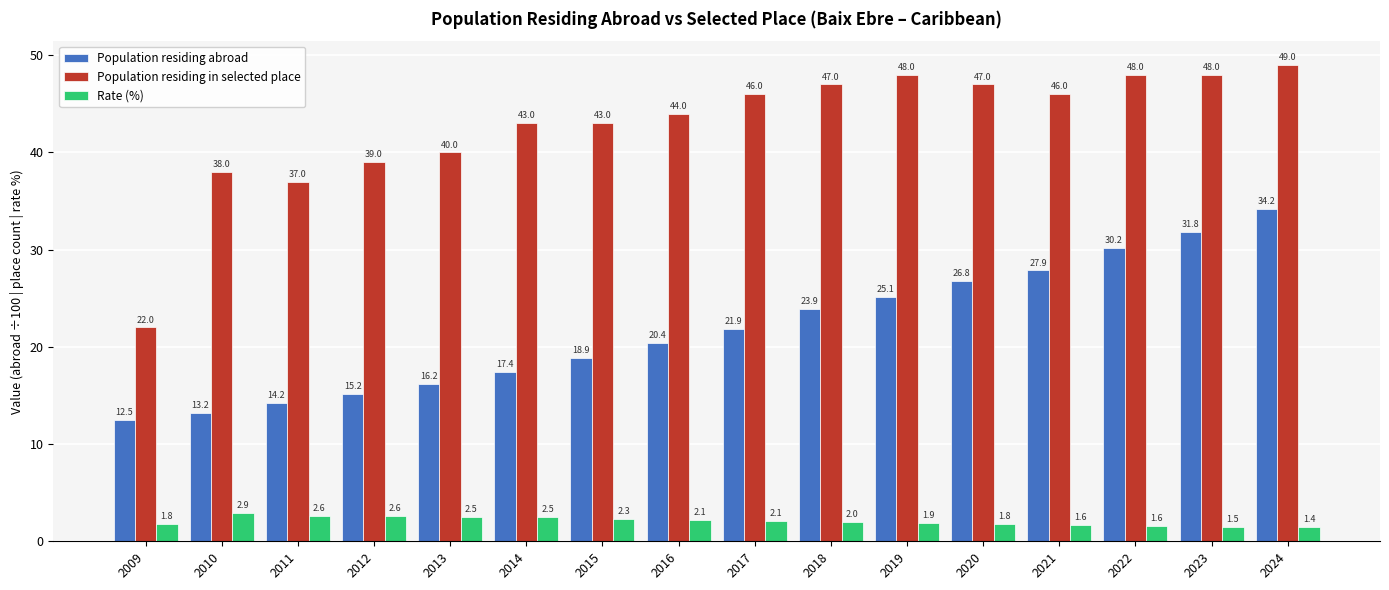

List the labels in order of Population residing abroad value, smallest first.

2009, 2010, 2011, 2012, 2013, 2014, 2015, 2016, 2017, 2018, 2019, 2020, 2021, 2022, 2023, 2024